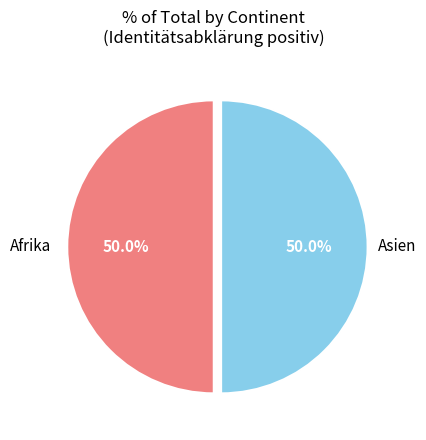

How many slices are in this pie chart?

2